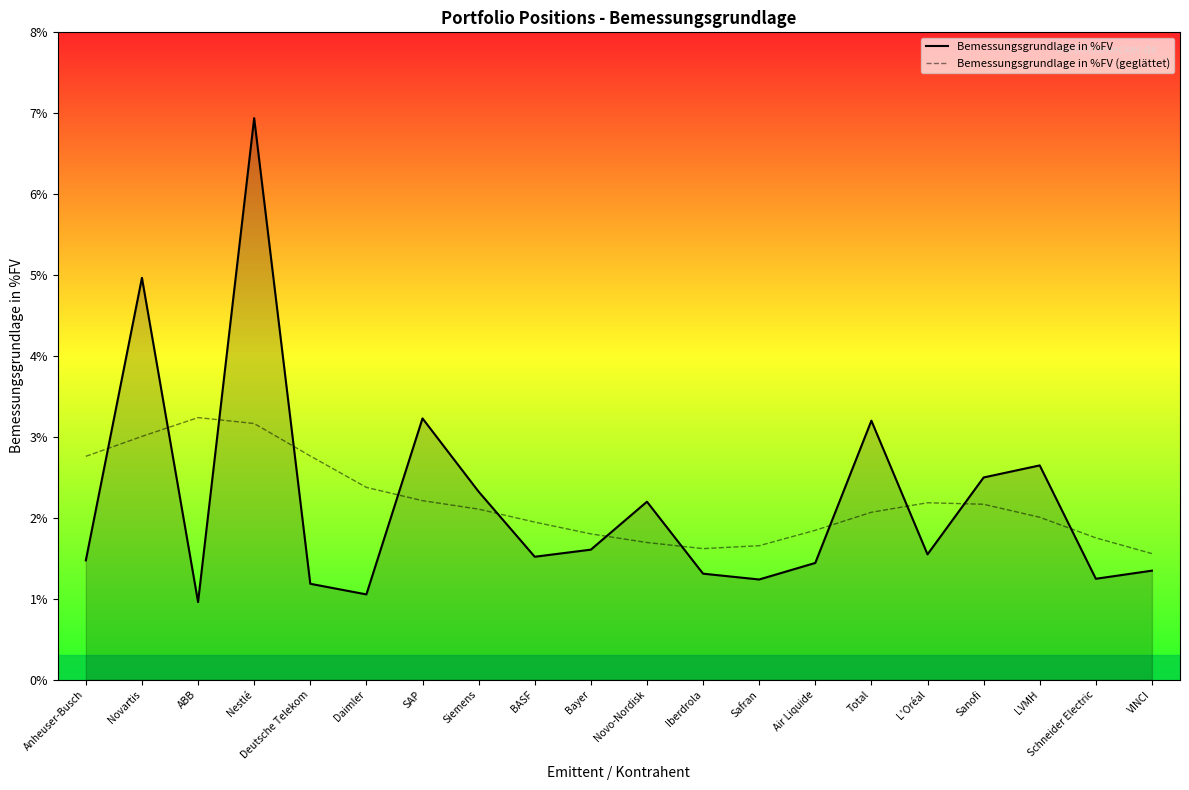

Which category has the lowest value in the Bemessungsgrundlage in %FV series?

ABB